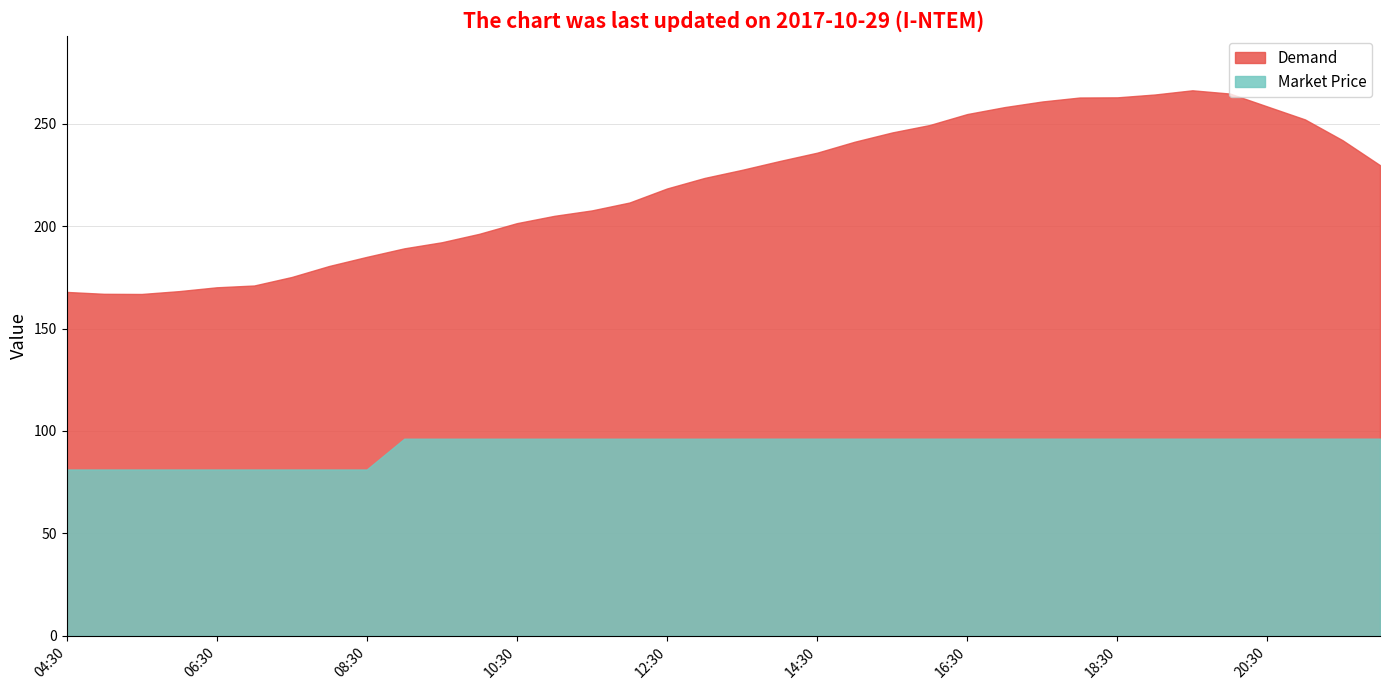

At which label is Demand closest to 216?

12:30